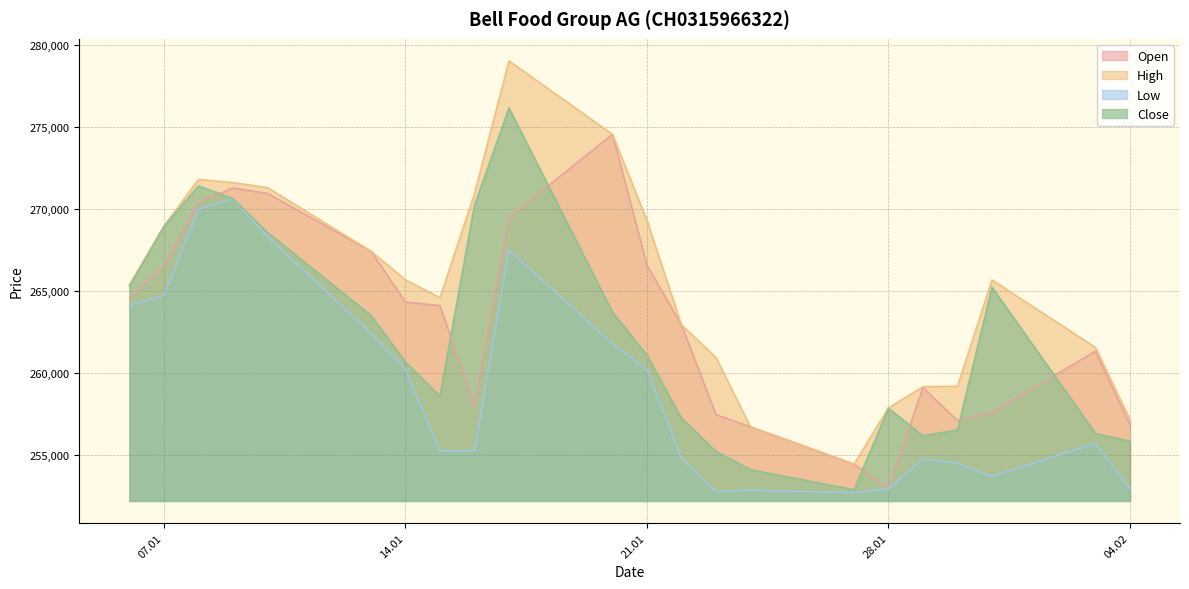

How many data points in Open are above 264108?

10